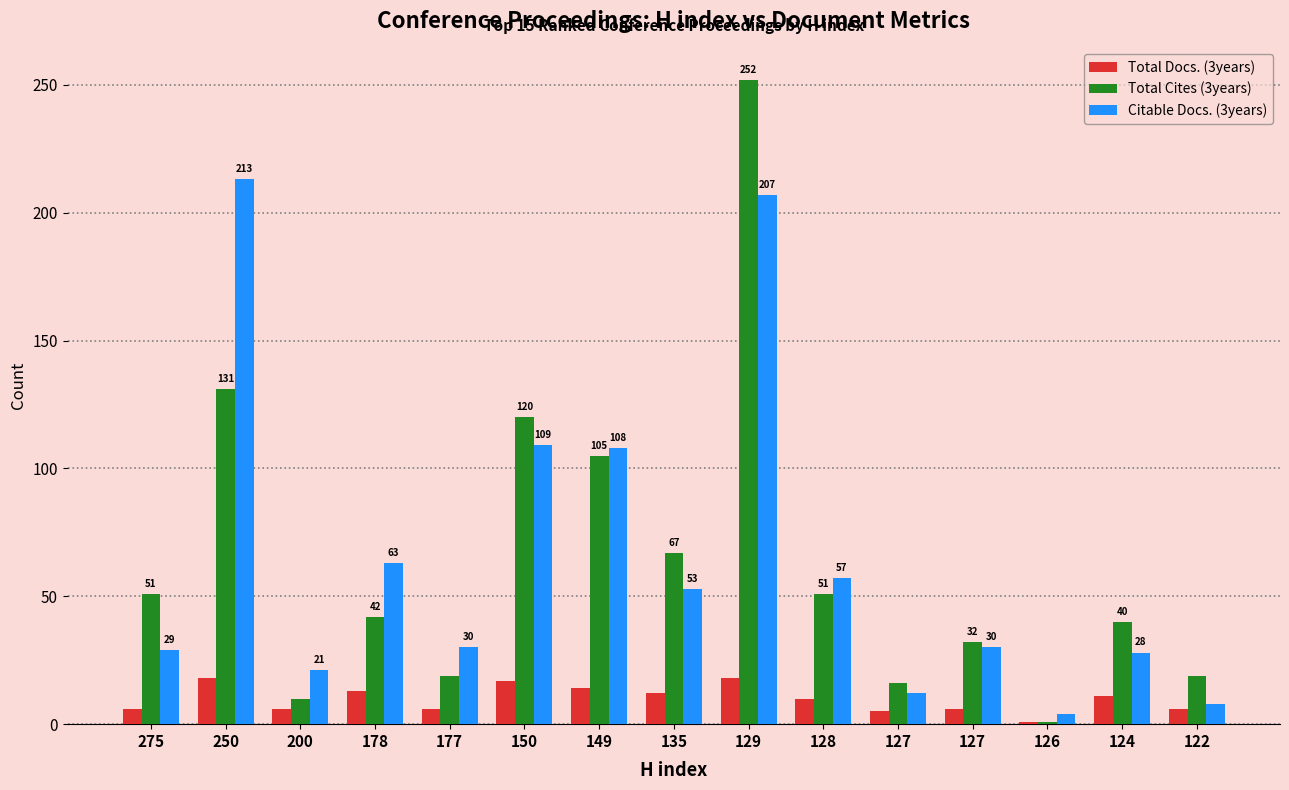

What is the value of the Citable Docs. (3years) bar at the 2nd from the left?

213